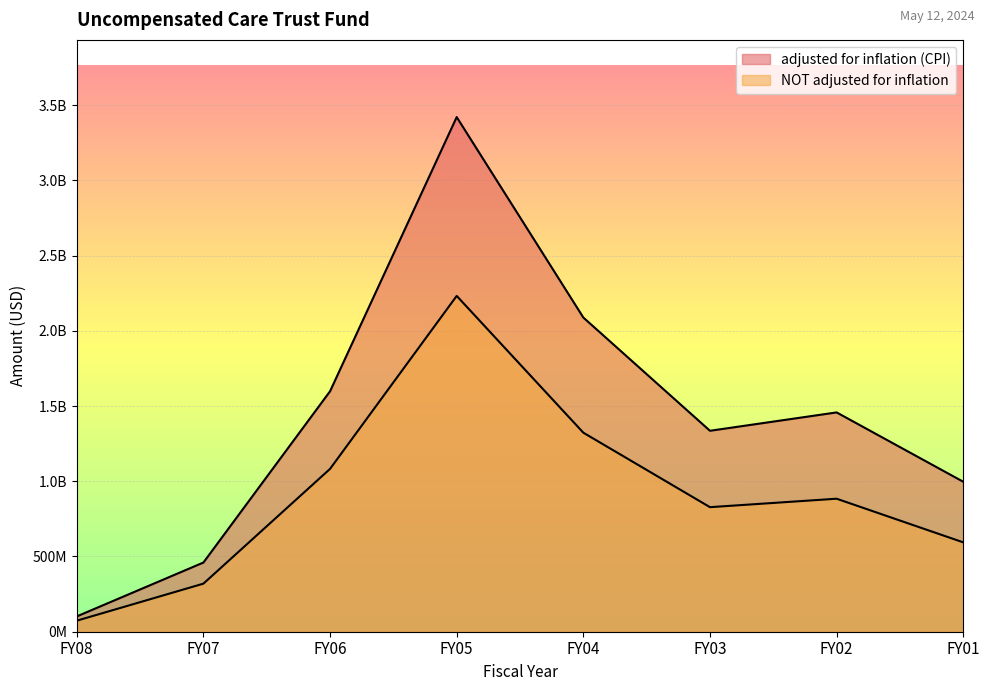

Rank the series by their maximum value, from lowest to highest.

NOT adjusted for inflation, adjusted for inflation (CPI)